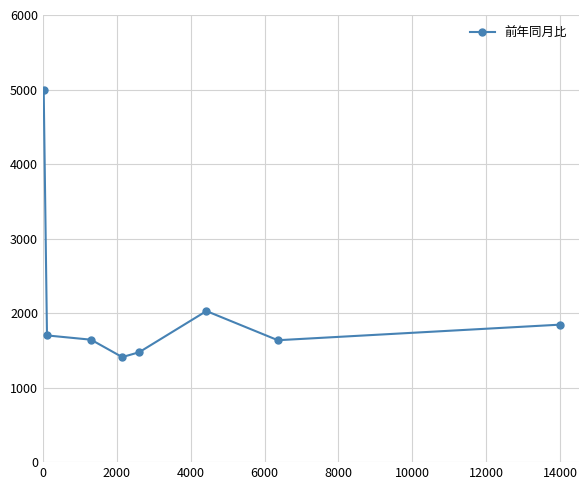

True or false: there are more than 2 points higher than both neighbors.

False